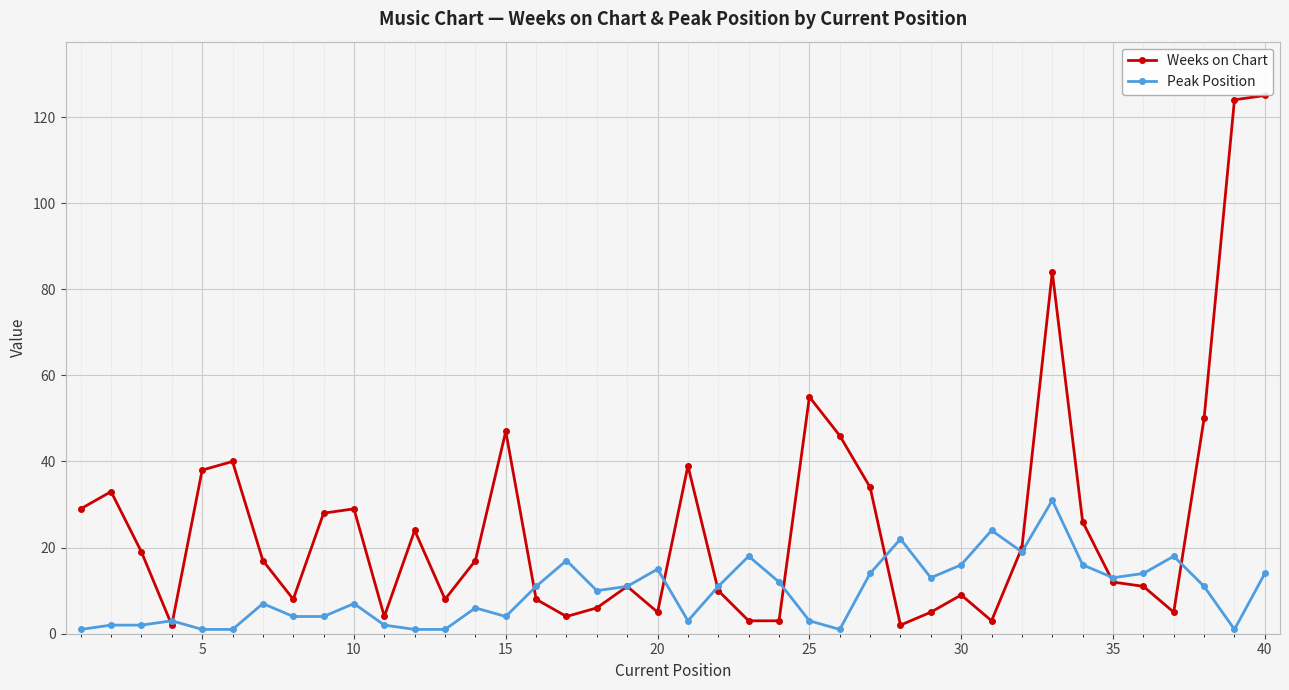

Which series has the widest spread of values?

Weeks on Chart